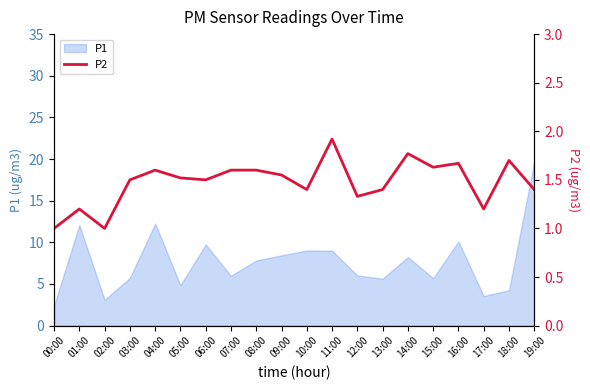

How many lines are shown in the chart?

1